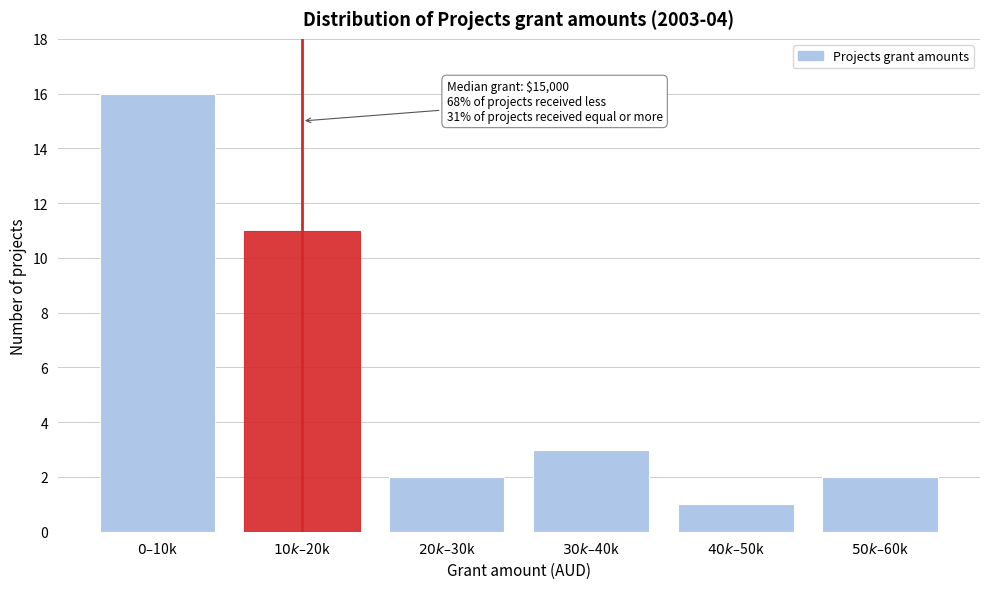

Reading right to left, what are all the values shown in this chart?

2	1	3	2	11	16